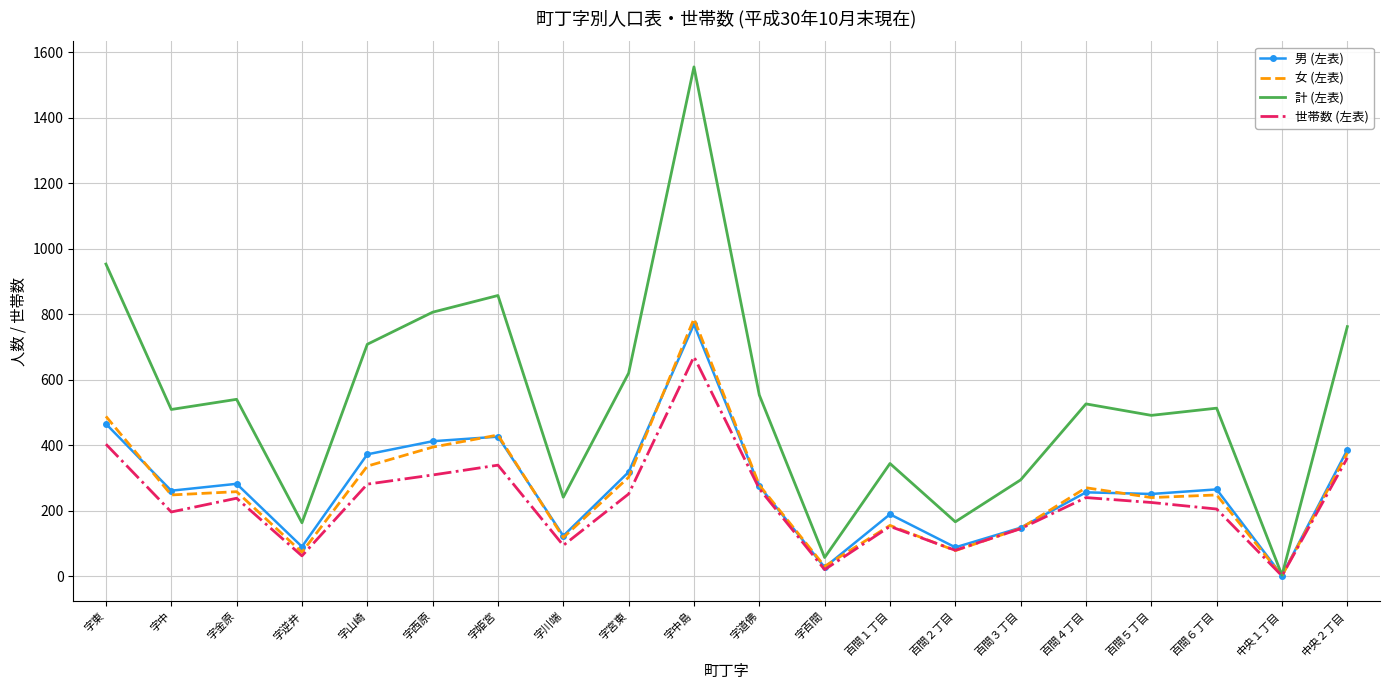

What position from the left is 字山崎?

5